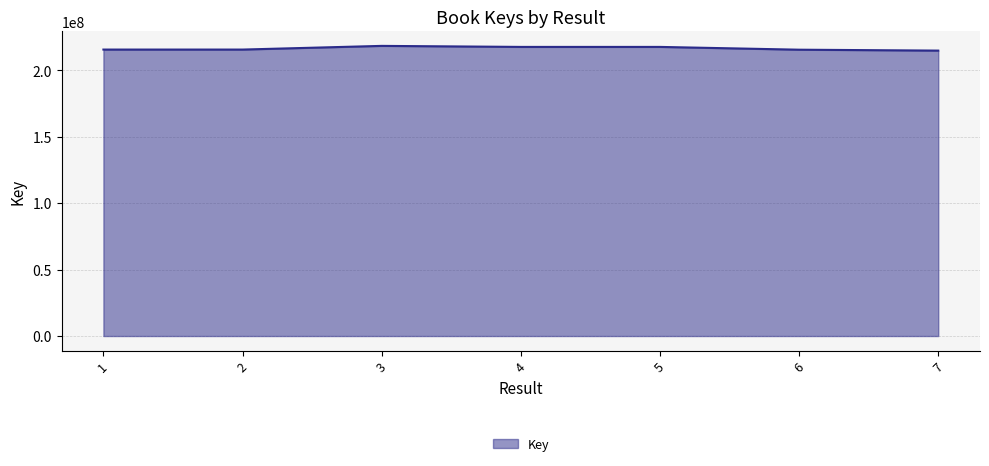

What is the change in value from 1 to 2?

-142